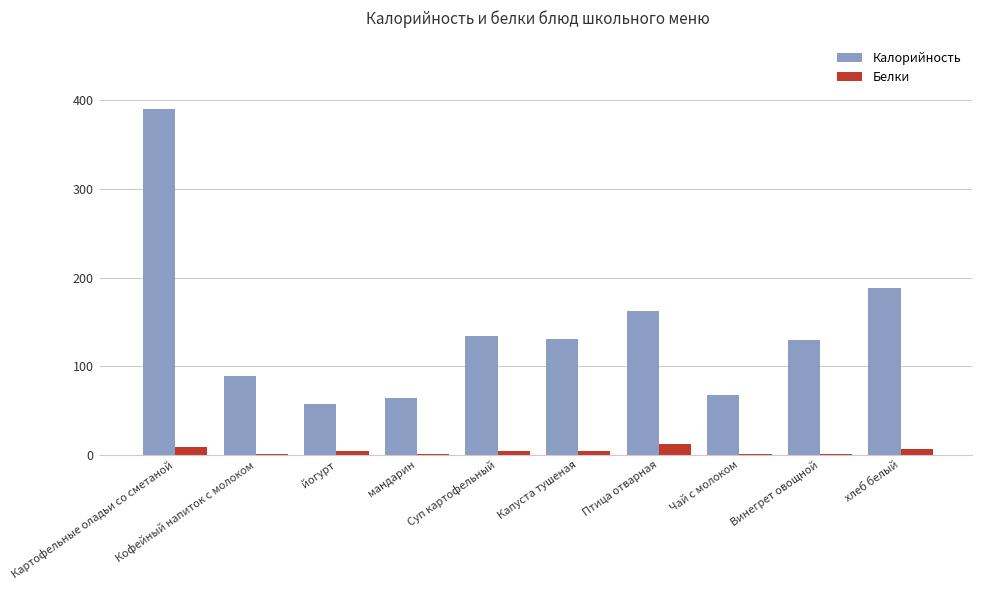

Which series changed the most between Картофельные оладьи со сметаной and мандарин?

Калорийность